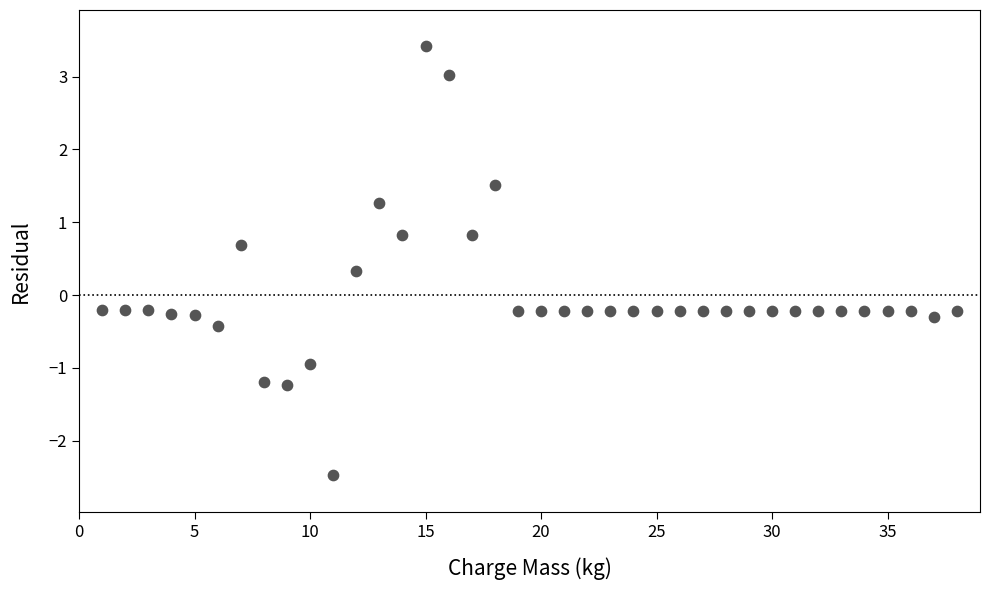

What is the range of Y values (max minus min)?

5.9